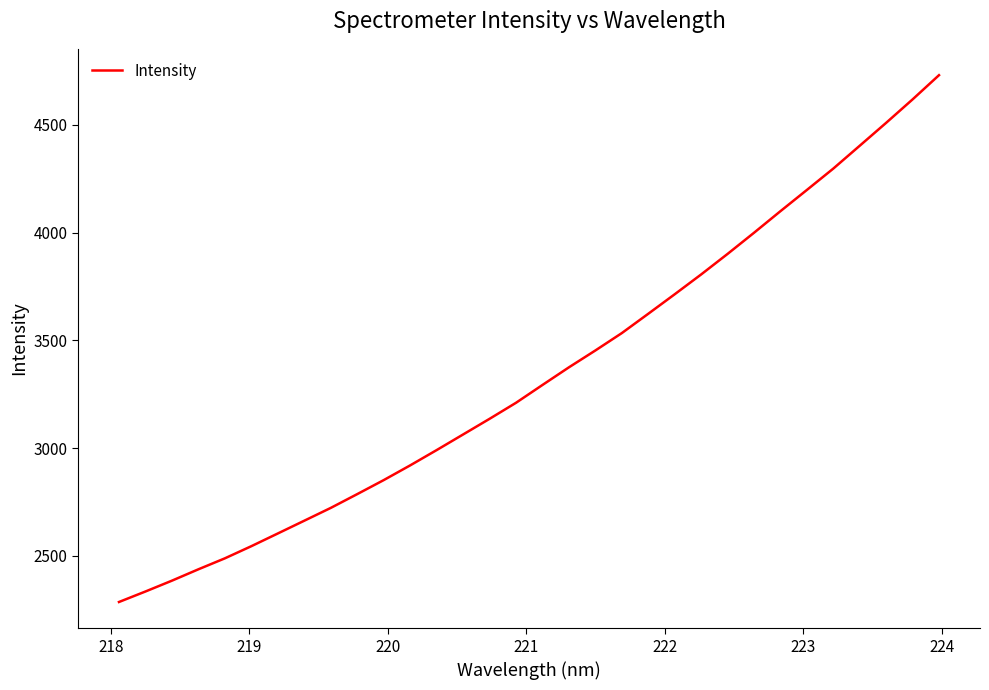

What is the difference between the maximum and minimum values?

2445.0